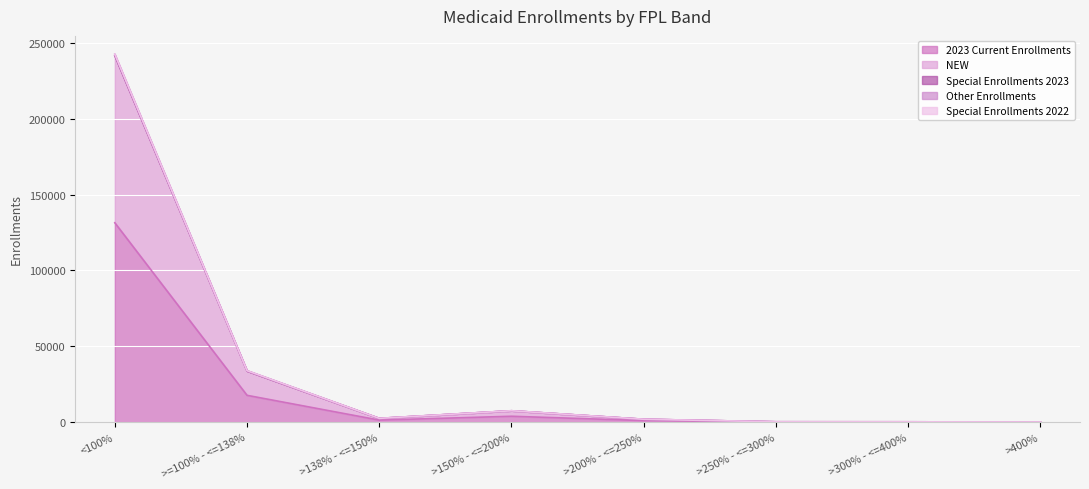

Rank the series at >300% - <=400% from lowest to highest value.

2023 Current Enrollments, NEW, Other Enrollments